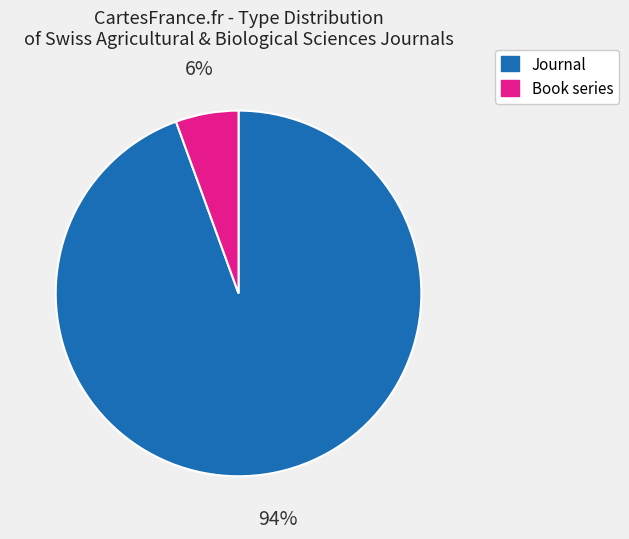

To the nearest percent, what is the average slice percentage?

50%